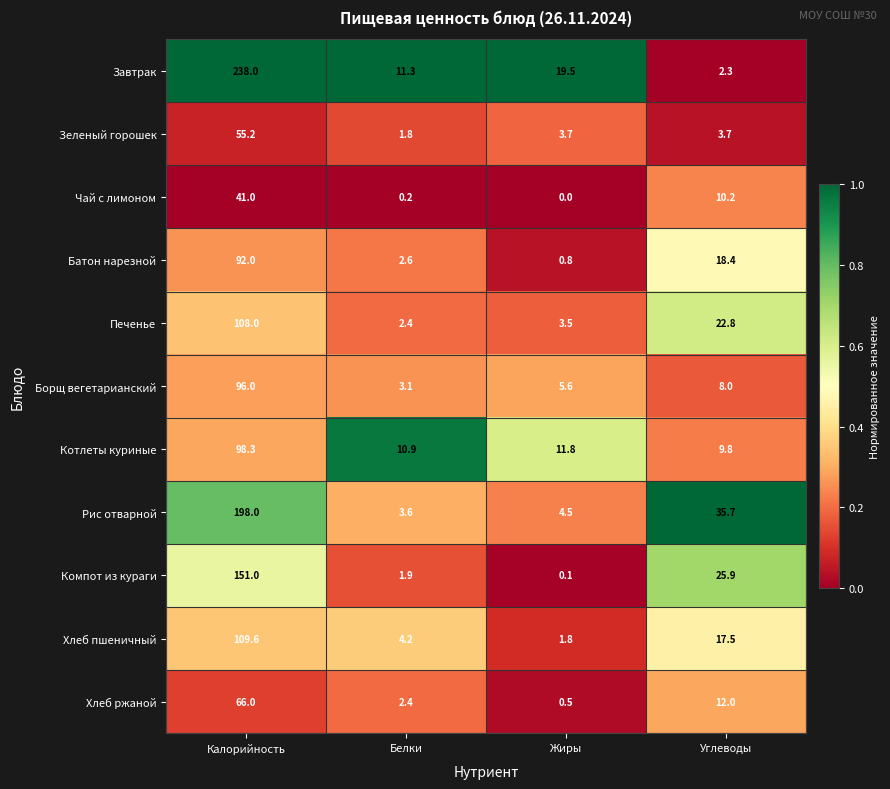

Which series has the widest spread of values?

Завтрак